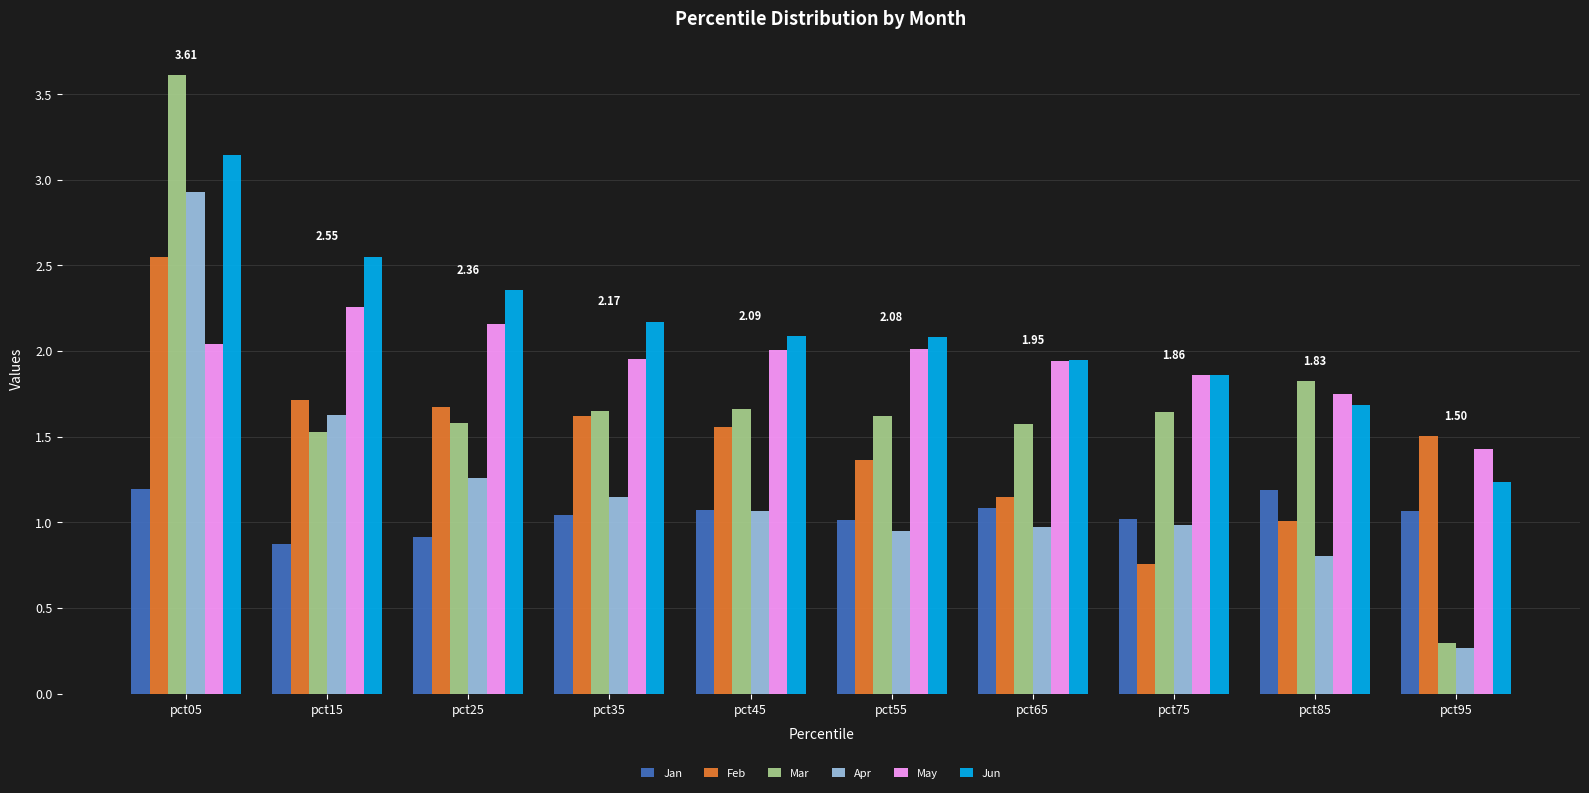

What is the sum of all Feb values?

14.9